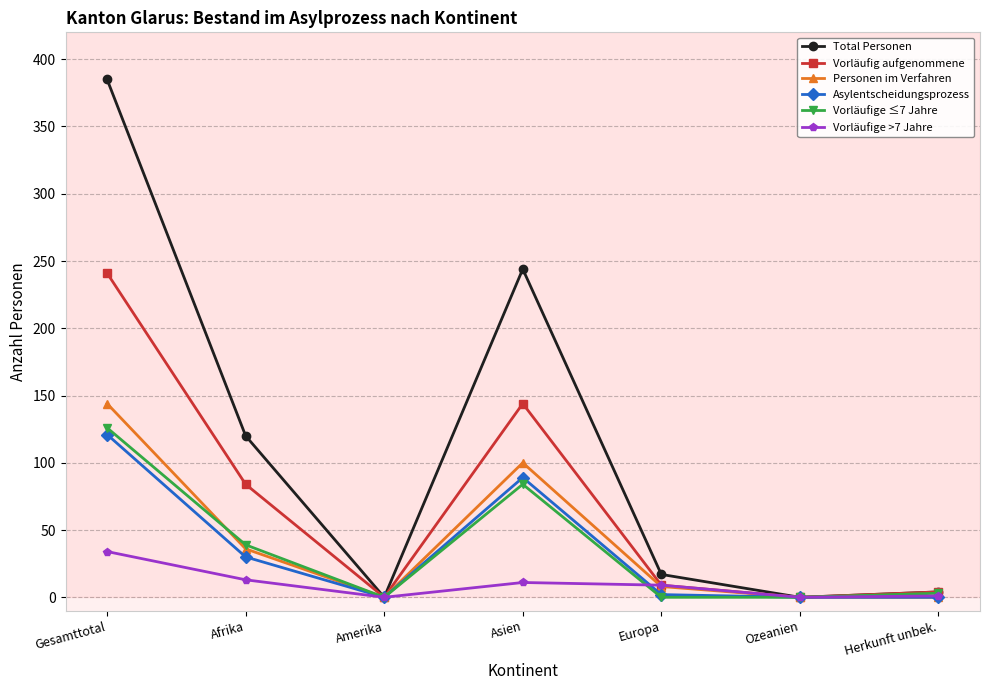

What is the sum of the Vorläufige >7 Jahre values at Amerika and Afrika?

13